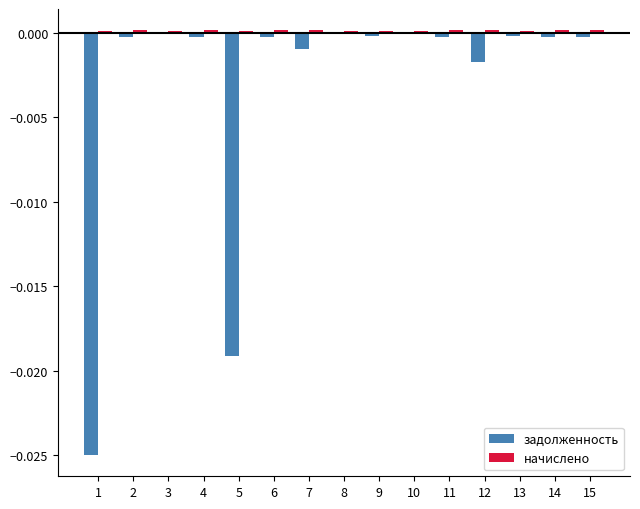

At 5, list the series in order from smallest to largest.

задолженность, начислено